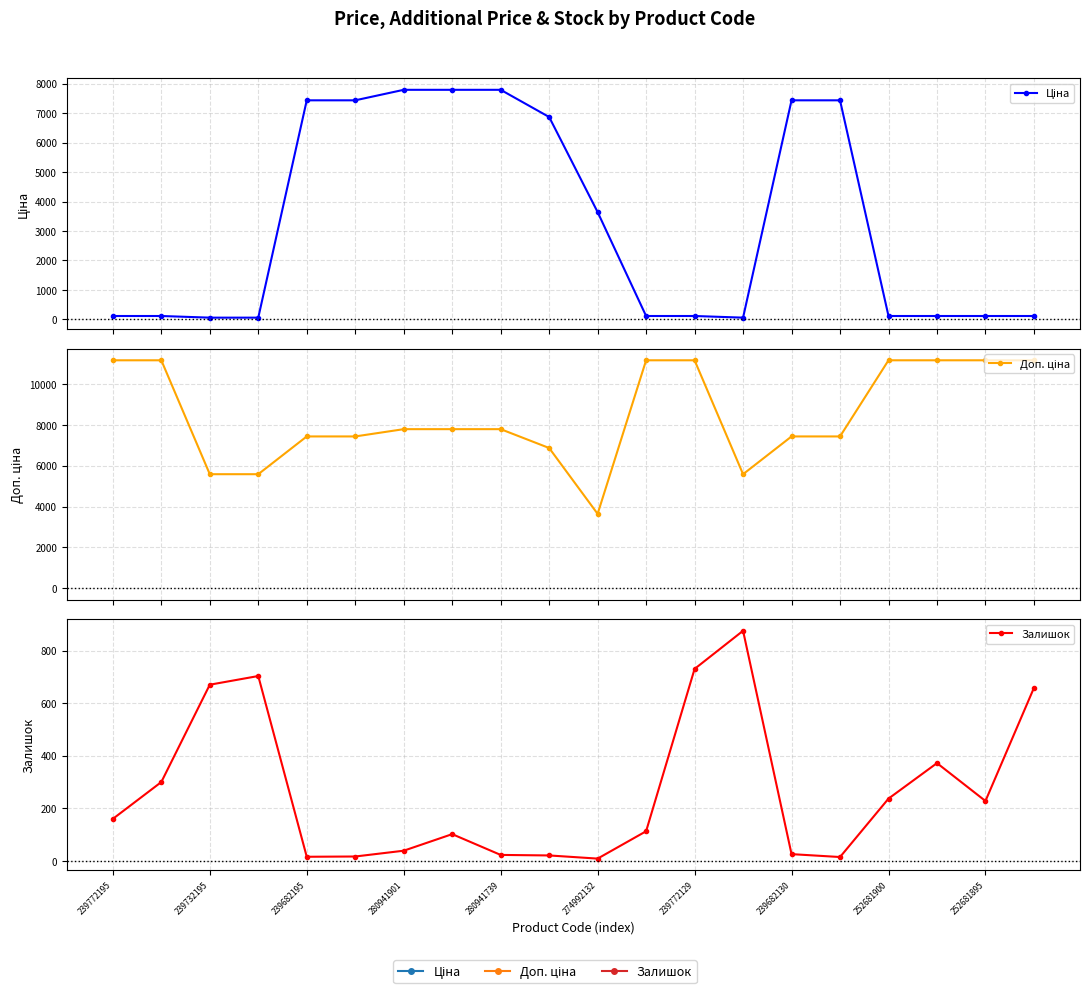

List the series in order of their overall mean, lowest first.

Залишок, Ціна, Доп. ціна